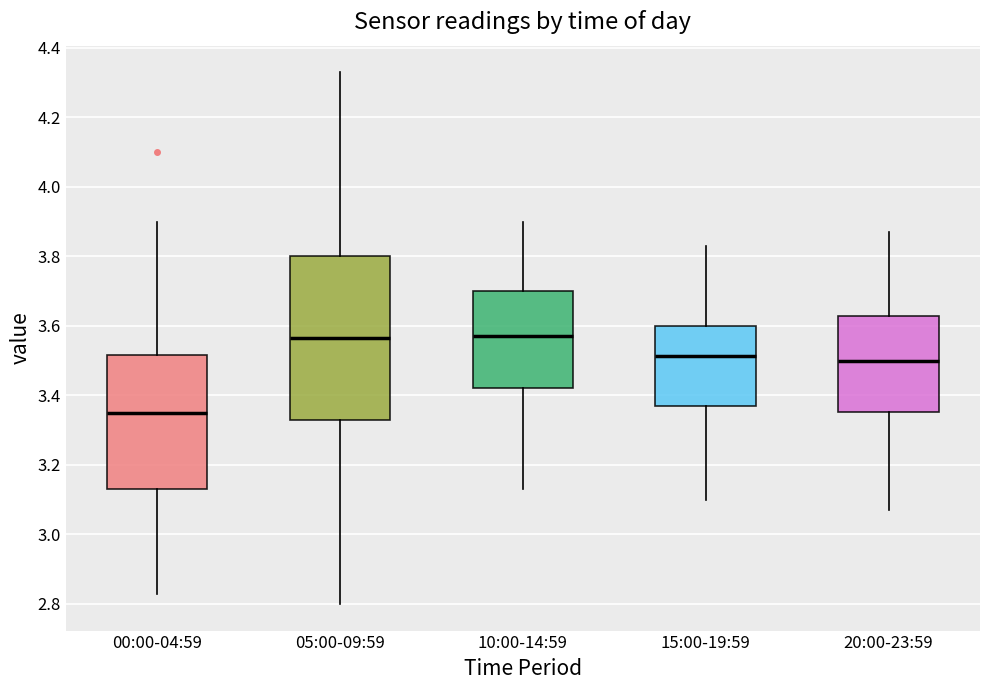

Comparing the boxes themselves (not the whiskers), which one is the tallest?

05:00-09:59